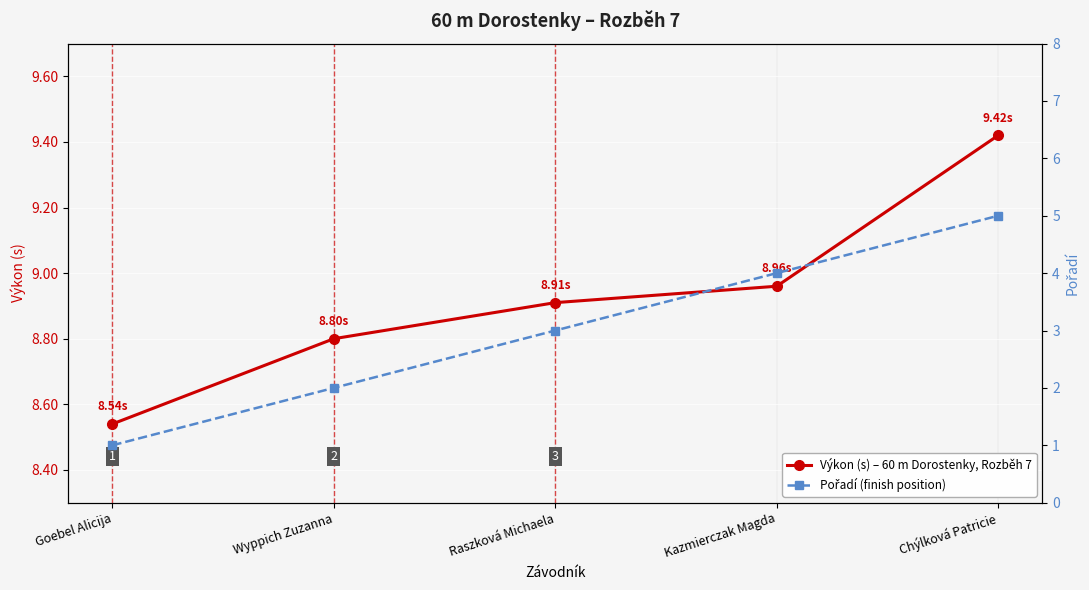

Read the Pořadí (finish position) value at Wyppich Zuzanna.

2.0